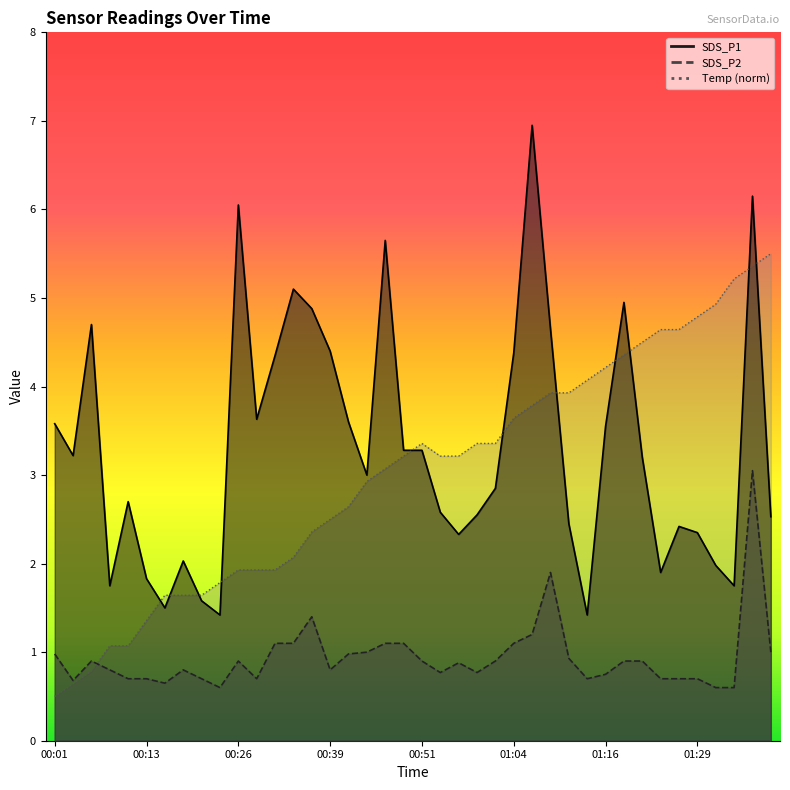

What is the difference between the maximum and minimum values in the SDS_P2 series?

2.4